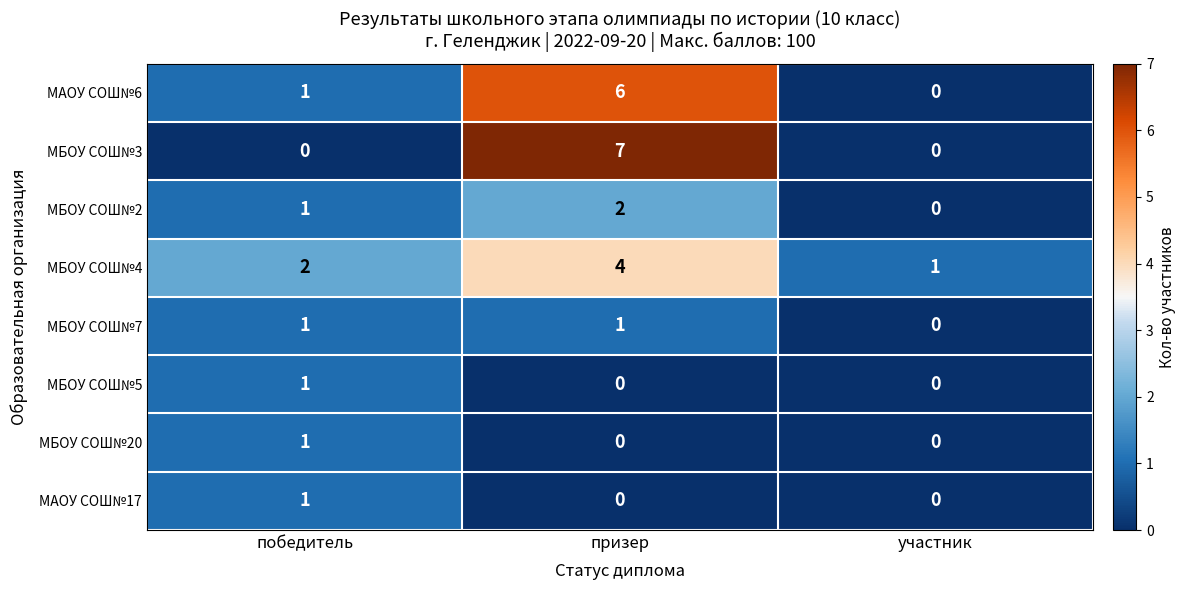

What is the maximum value shown in the chart?

7